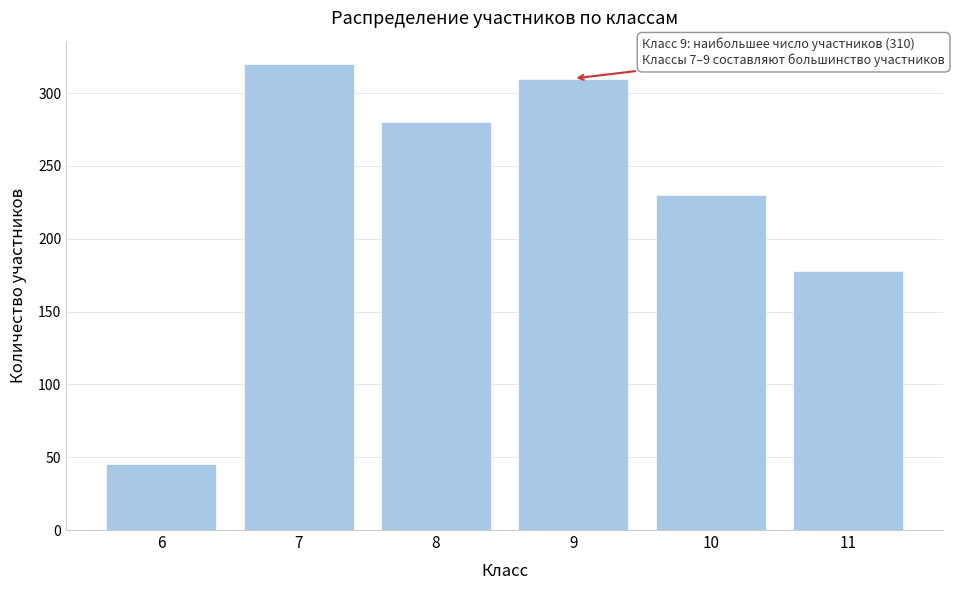

Reading left to right, what are all the values shown in this chart?

45	320	280	310	230	178